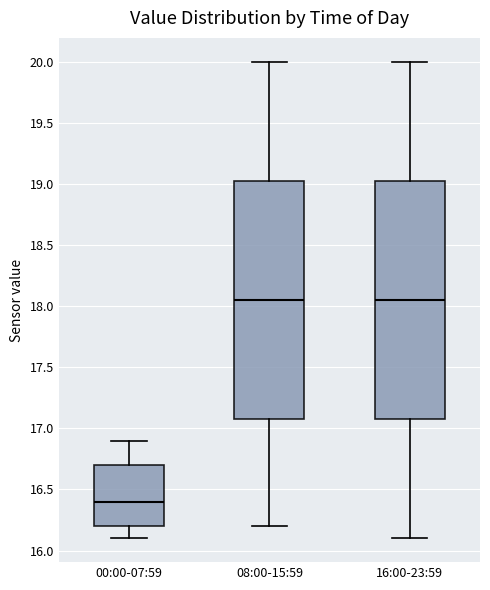

Reading left to right, read every box against the y-axis: the position of its median line, the range the box covers, and the ends of its whiskers. The values are not printed on the chart, so give them approximately, as read against the axis.

00:00-07:59: median 16.40, box 16.20 to 16.70, whiskers 16.10 to 16.90
08:00-15:59: median 18.05, box 17.10 to 19.05, whiskers 16.20 to 20.00
16:00-23:59: median 18.05, box 17.10 to 19.05, whiskers 16.10 to 20.00